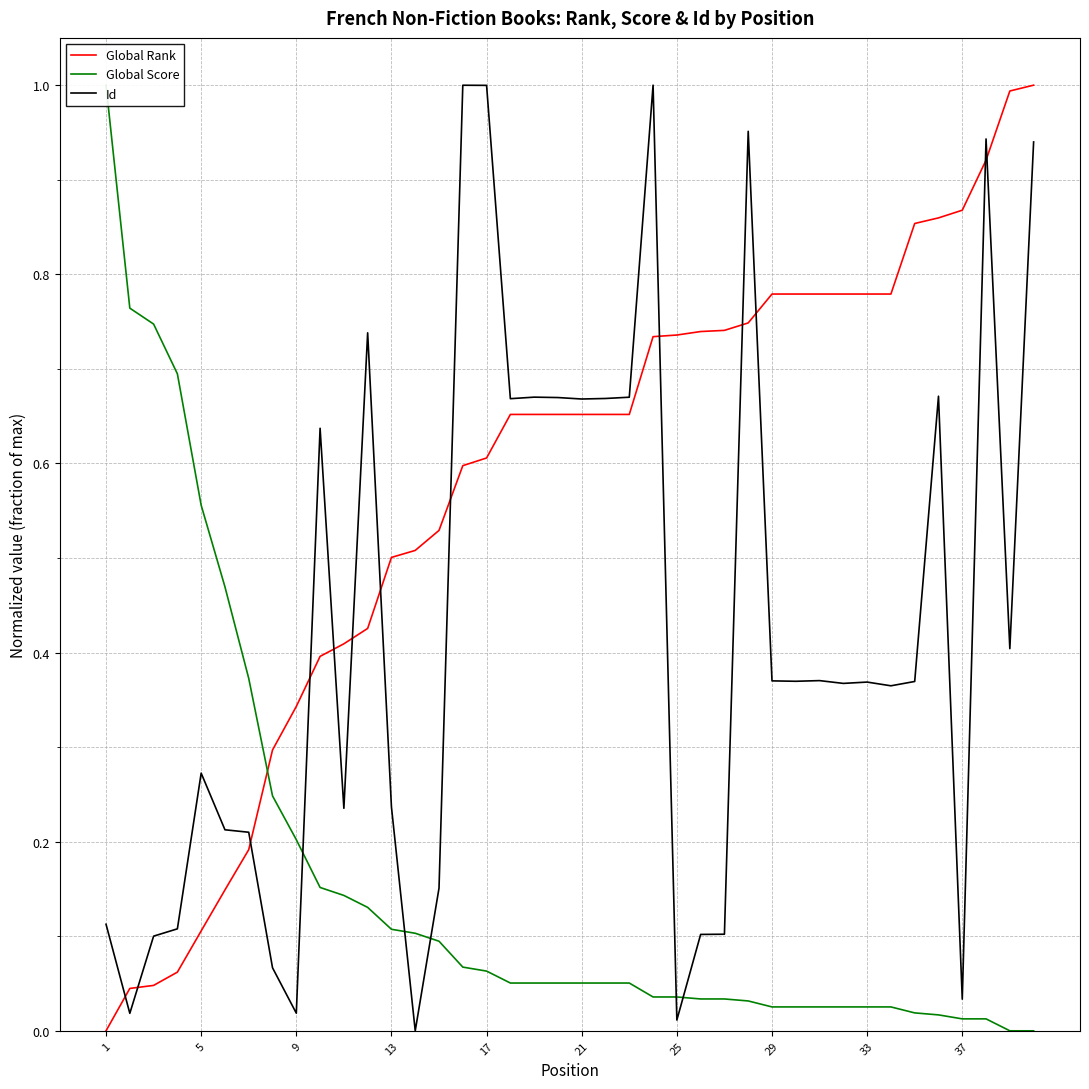

True or false: Global Rank and Id cross at least once.

True